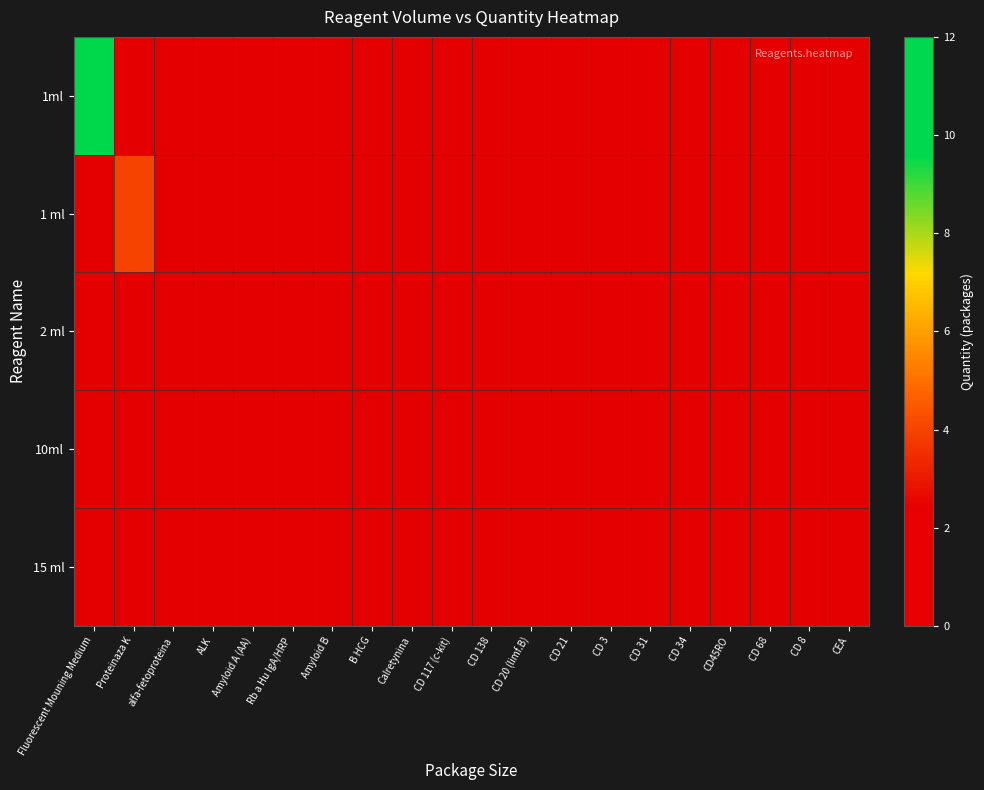

Which has a higher value, CD 20 (limf.B) or CD 34?

CD 20 (limf.B)